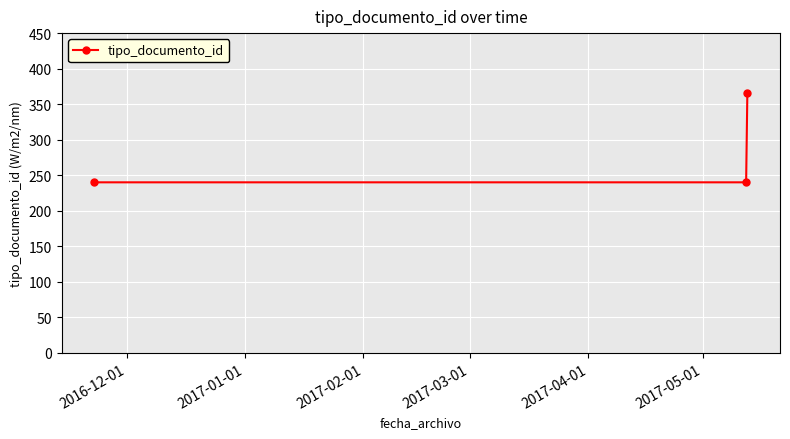

Is this an area chart (filled region under the line)?

No